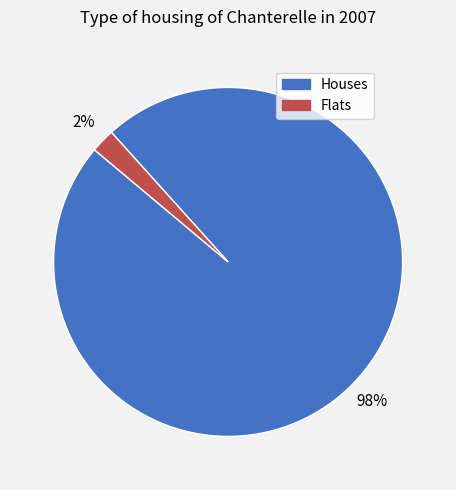

To the nearest percent, what is the average slice percentage?

50%